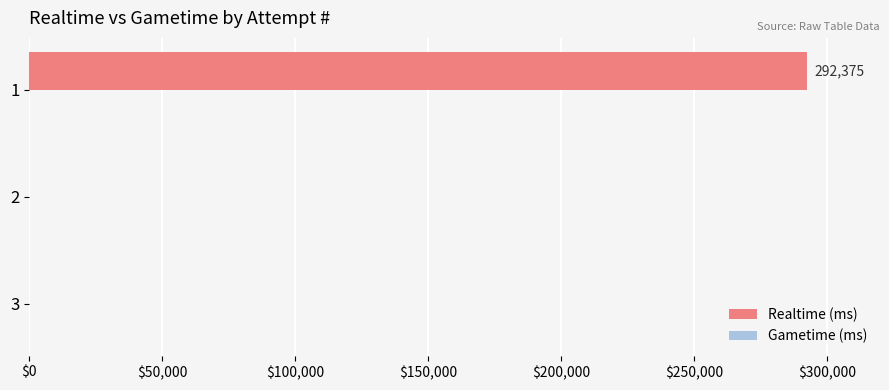

What is the change in value from 3 to 1?

+292375